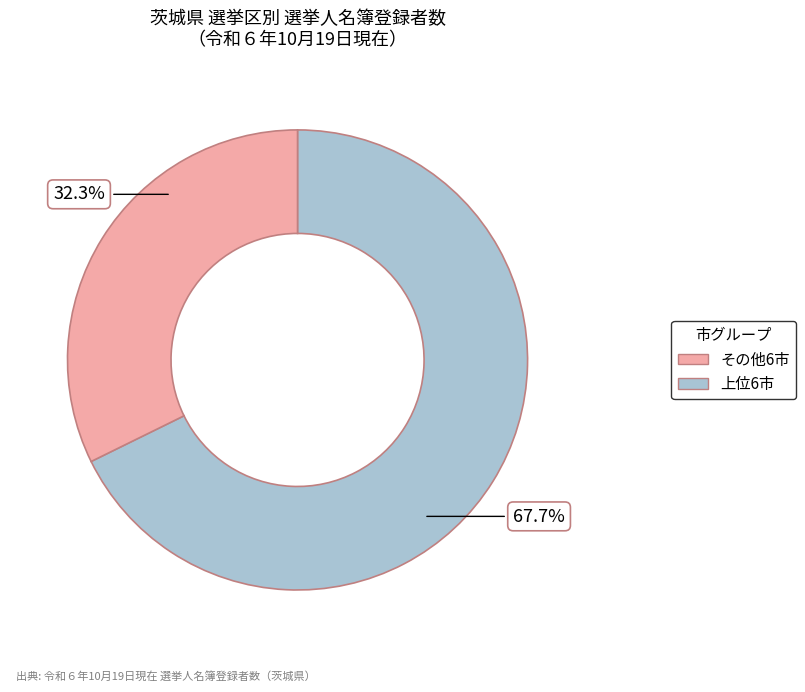

Is there any slice that represents more than half of the pie?

Yes